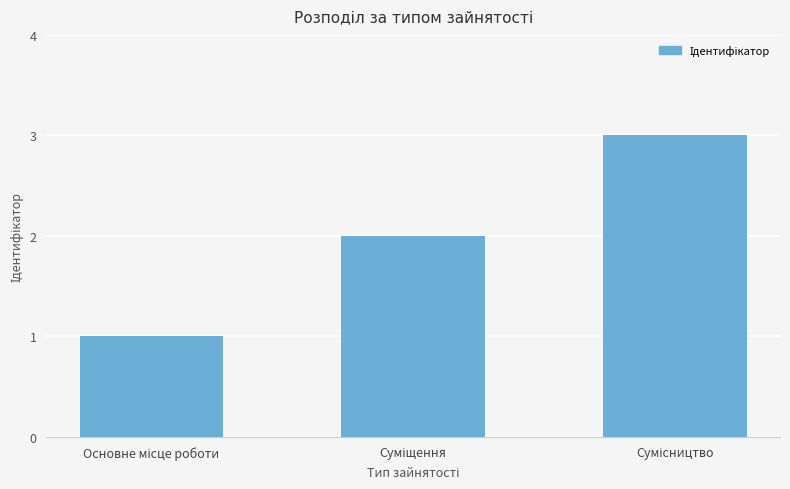

What is the sum of all values?

6